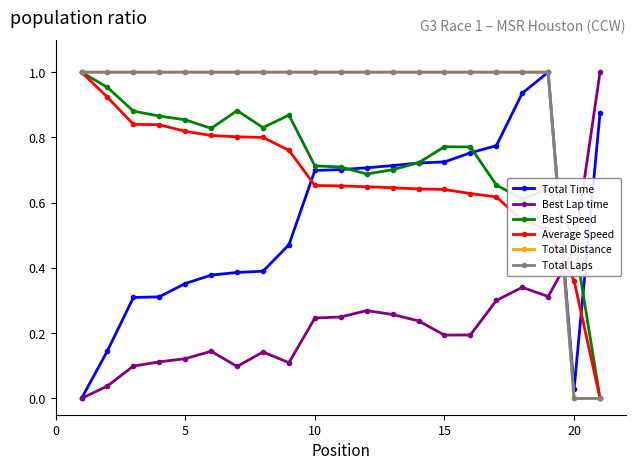

Does the chart display data point markers on the line(s)?

Yes